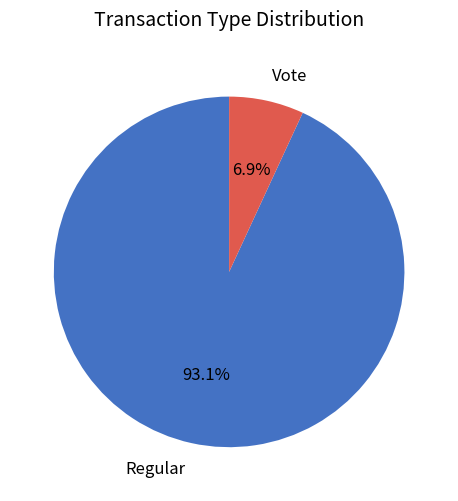

The Regular slice represents 93% of the pie. True or false?

True